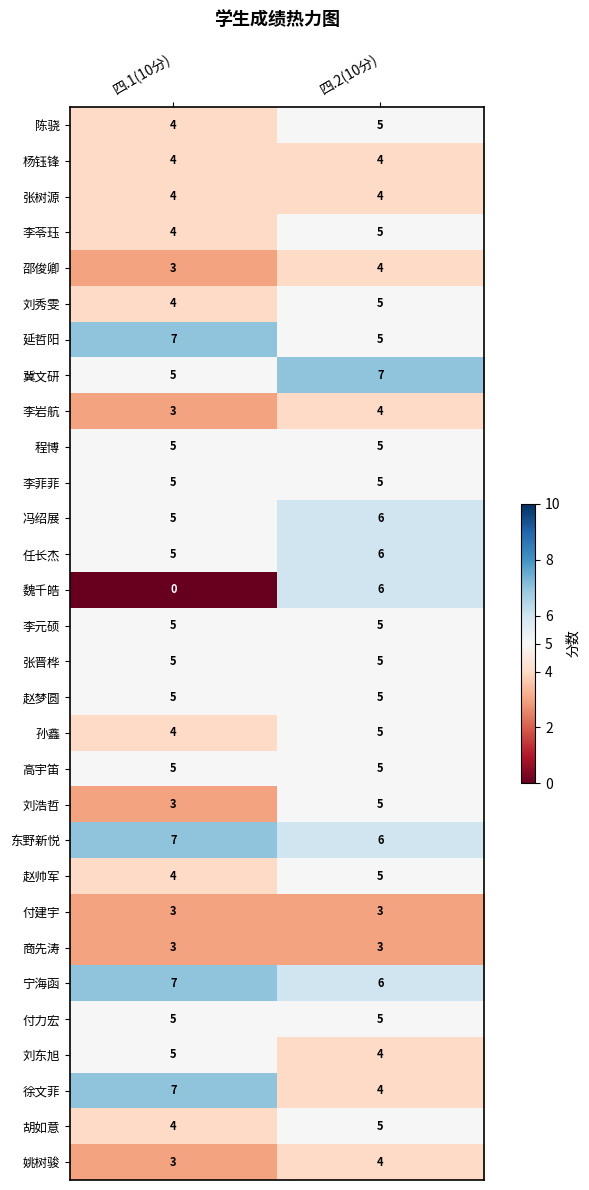

Which category has the highest value in the 赵帅军 series?

四.2(10分)